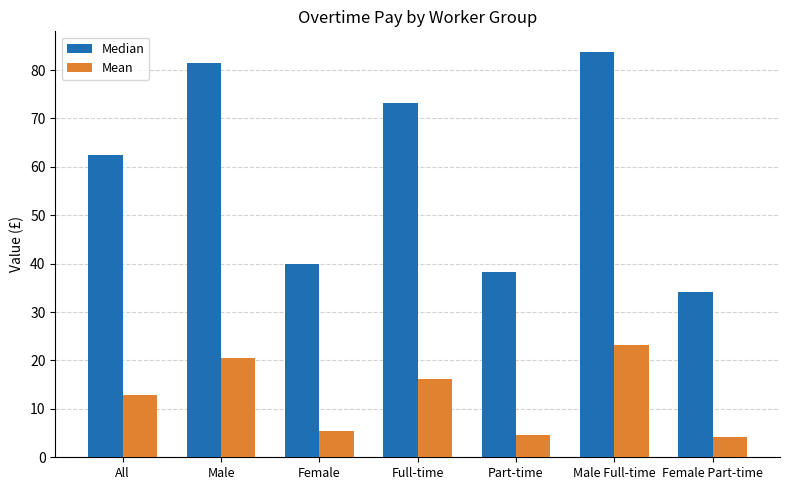

What is the difference between the highest and lowest values at Male Full-time?

60.7